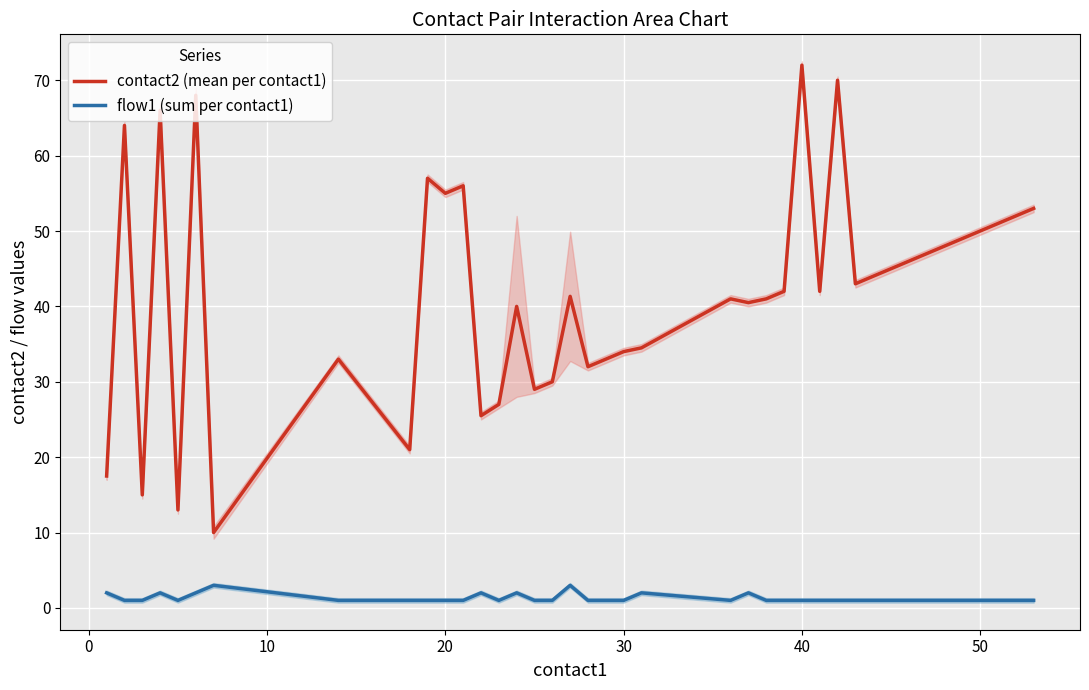

True or false: contact2 (mean per contact1) and flow1 (sum per contact1) cross at least once.

False